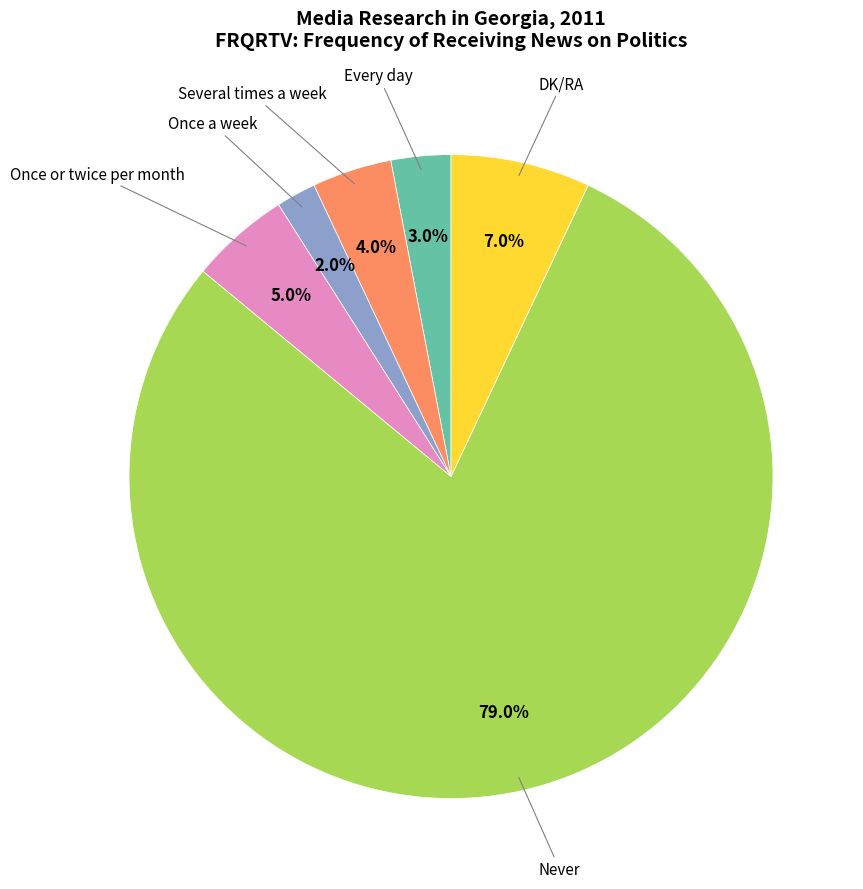

Is there a majority slice in this chart?

Yes